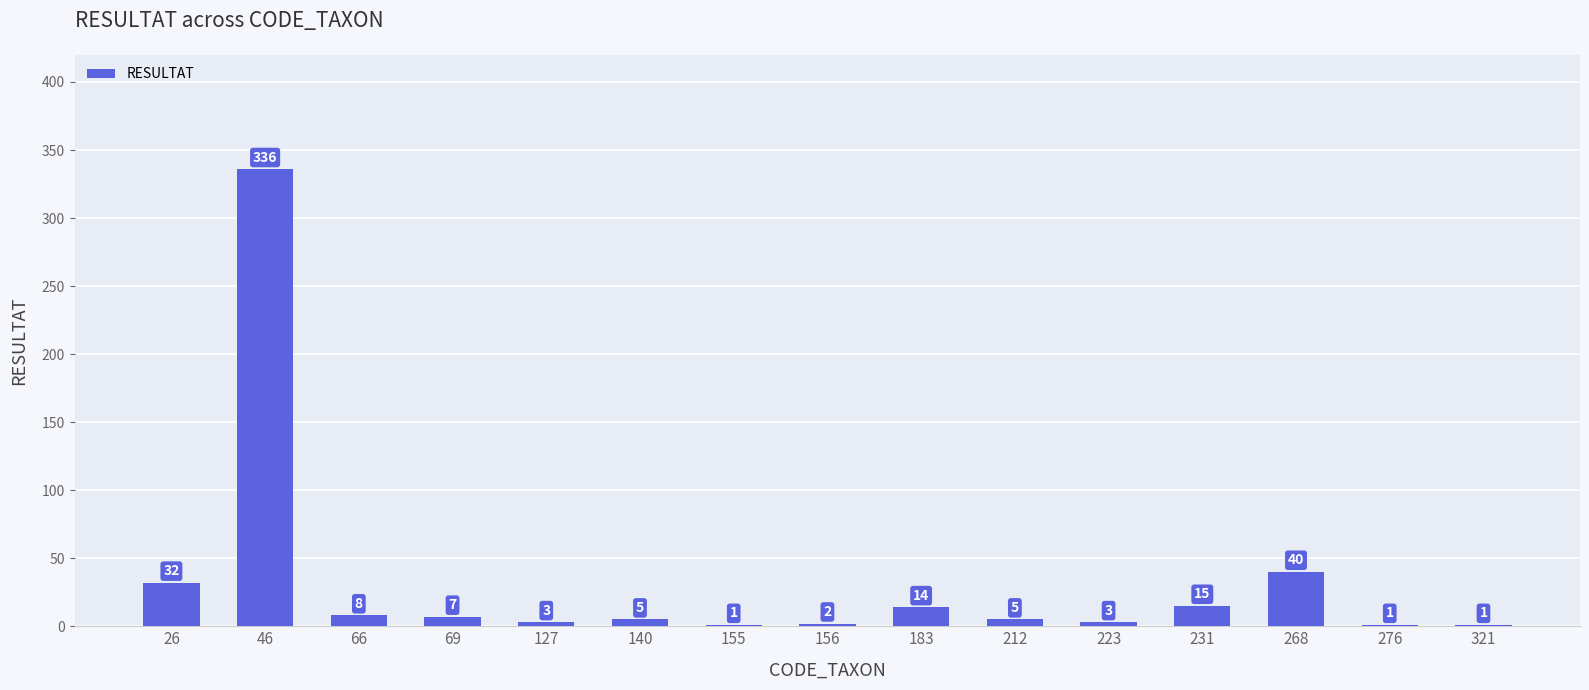

Which category has the highest value across all series?

46